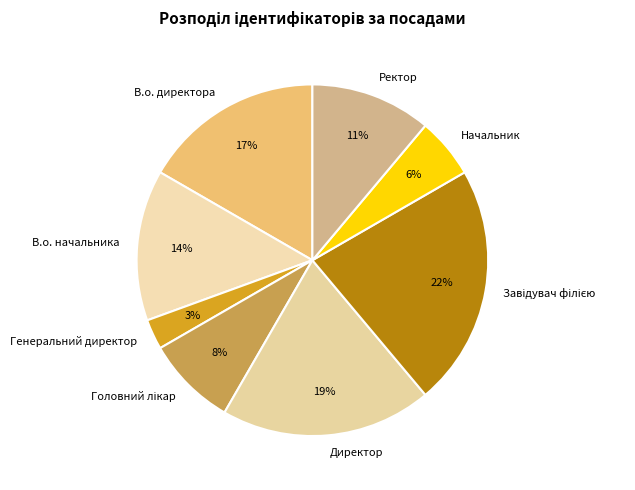

True or false: Генеральний директор accounts for 11% of the total.

False